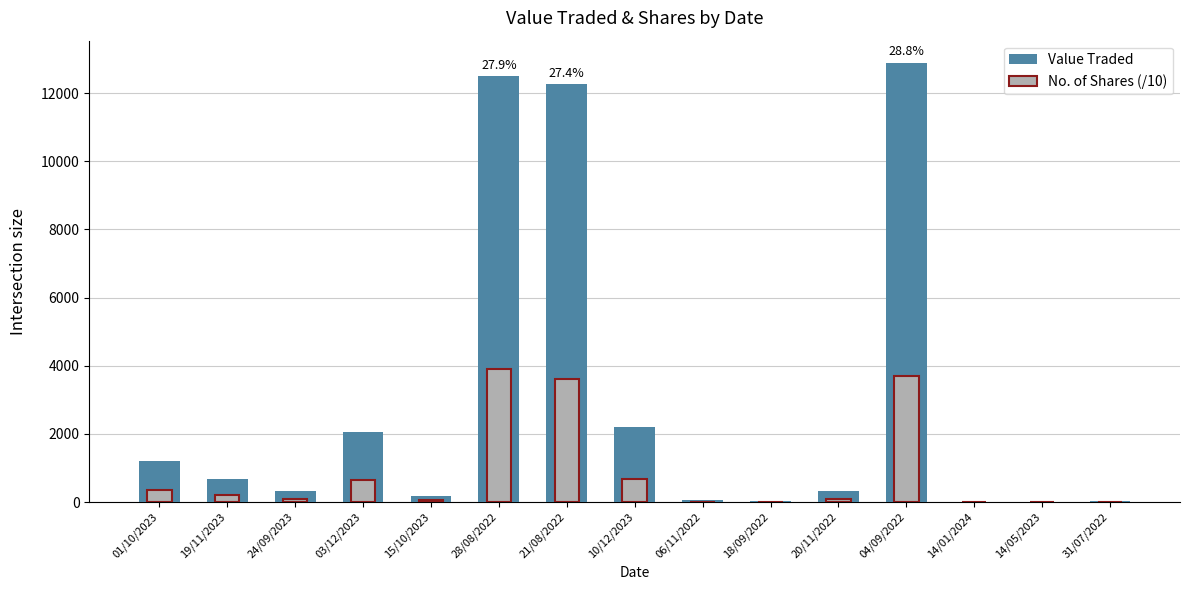

List the labels in order of No. of Shares (/10) value, smallest first.

14/01/2024, 14/05/2023, 31/07/2022, 18/09/2022, 06/11/2022, 15/10/2023, 20/11/2022, 24/09/2023, 19/11/2023, 01/10/2023, 03/12/2023, 10/12/2023, 21/08/2022, 04/09/2022, 28/08/2022